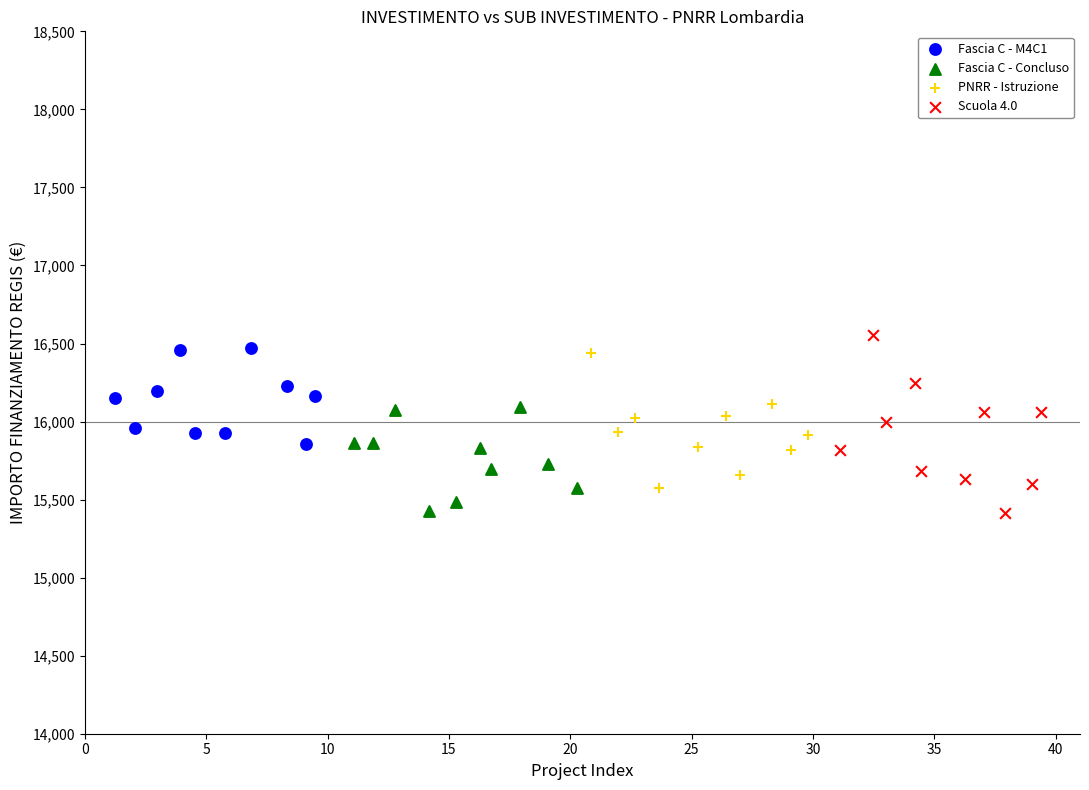

What are all the series names shown in the legend?

Fascia C - M4C1, Fascia C - Concluso, PNRR - Istruzione, Scuola 4.0